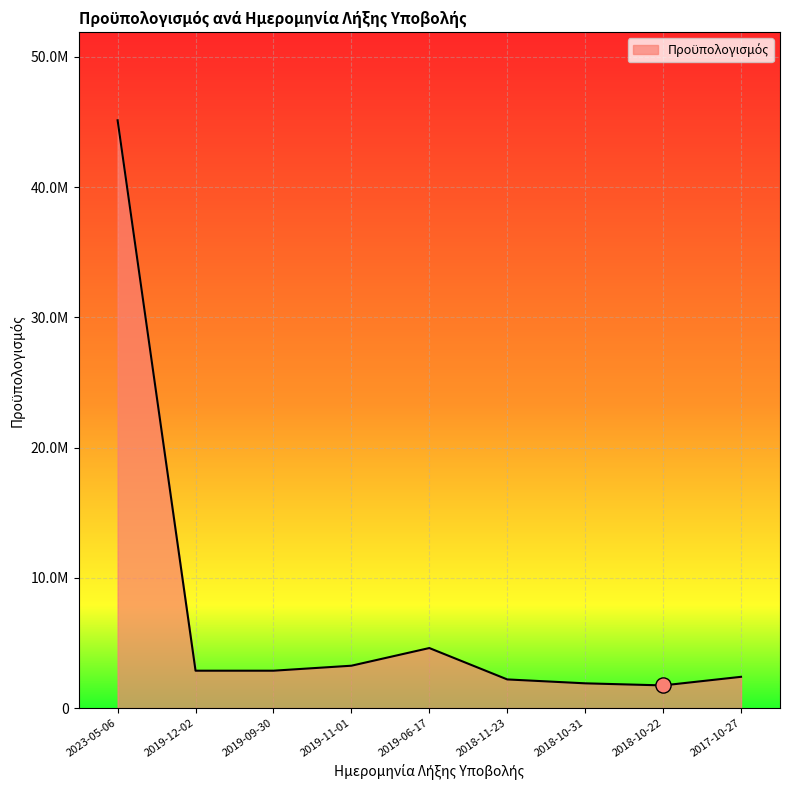

Between 2018-10-22 and 2017-10-27, which is larger?

2017-10-27